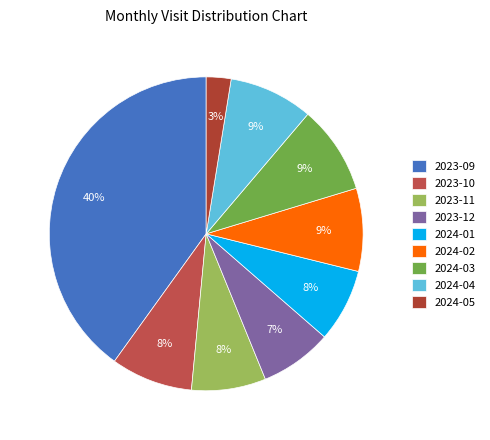

Count the number of slices in the pie.

9